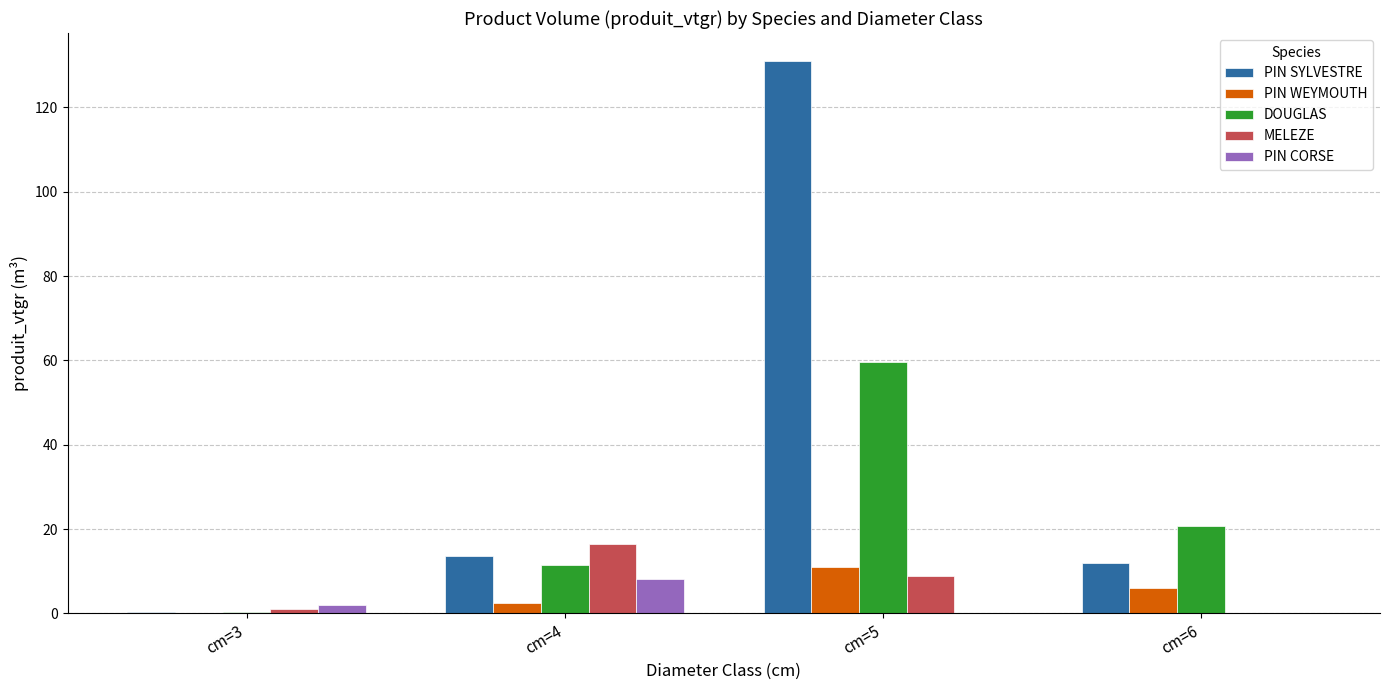

Is it true that DOUGLAS equals 0.4 at cm=3?

True